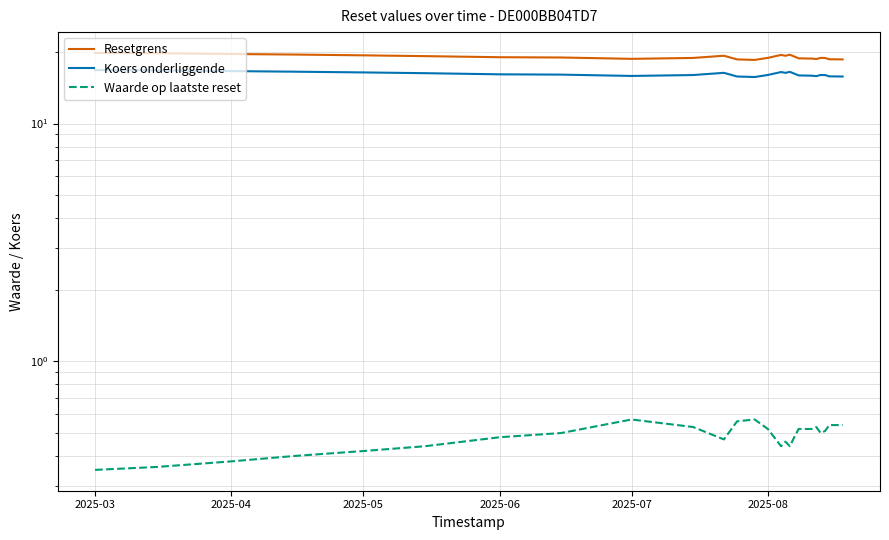

True or false: Resetgrens and Waarde op laatste reset intersect in this chart.

False